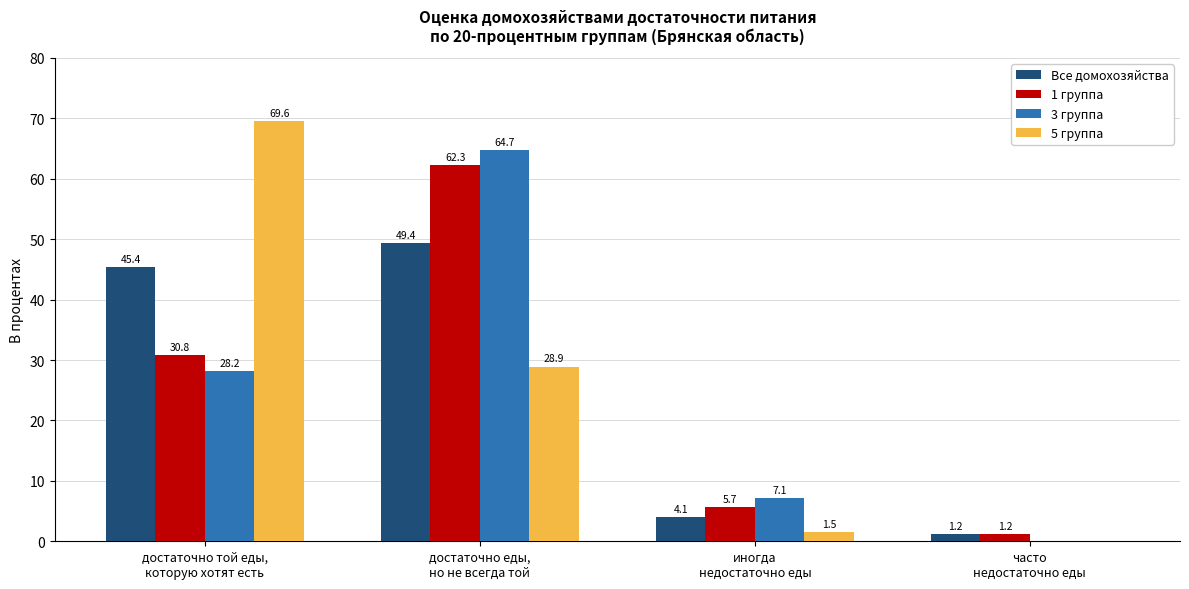

Are the bars grouped side by side (vs. stacked)?

Yes